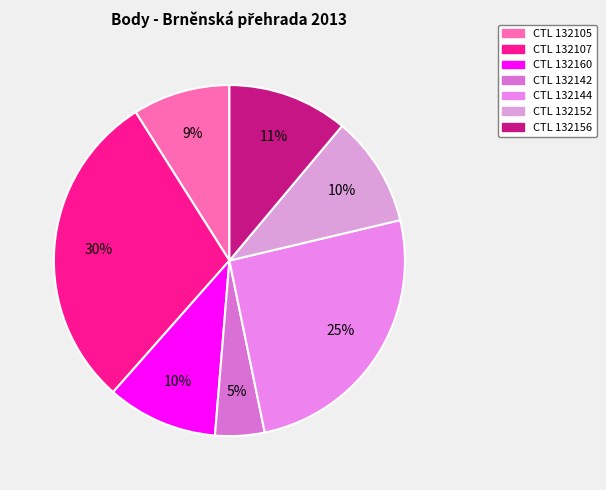

Is there any slice that represents more than half of the pie?

No